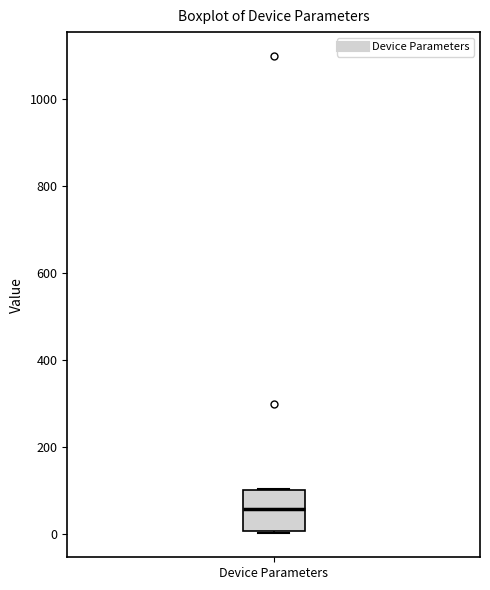

Transcribe this box plot: give where the median line is, the range the box spans, and where the two whiskers end, as read against the y-axis. The values are not printed on the chart, so give them approximately, as read against the axis.

median 60, box 0 to 100, whiskers 0 (just below the box's lower edge) to 100